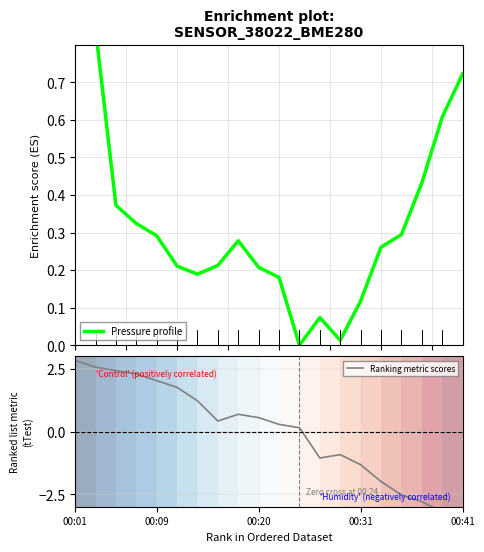

How many positive values does the Ranking metric scores series have?

12